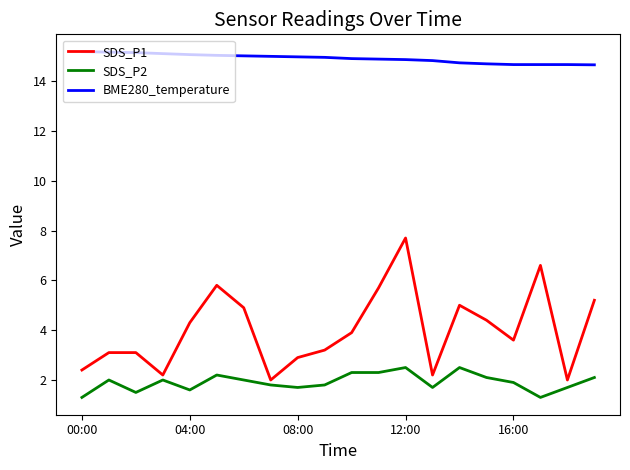

Which series has the widest spread of values?

SDS_P1